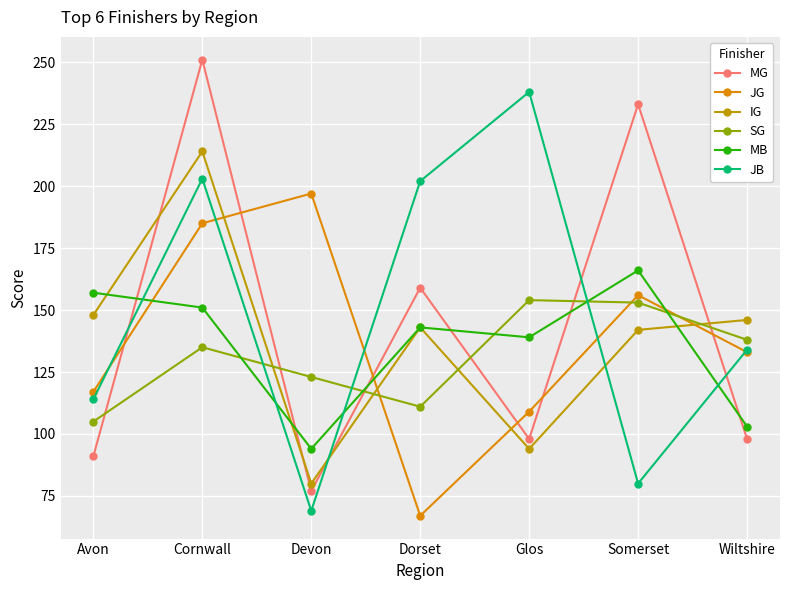

What is the label of the 6th point from the left?

Somerset